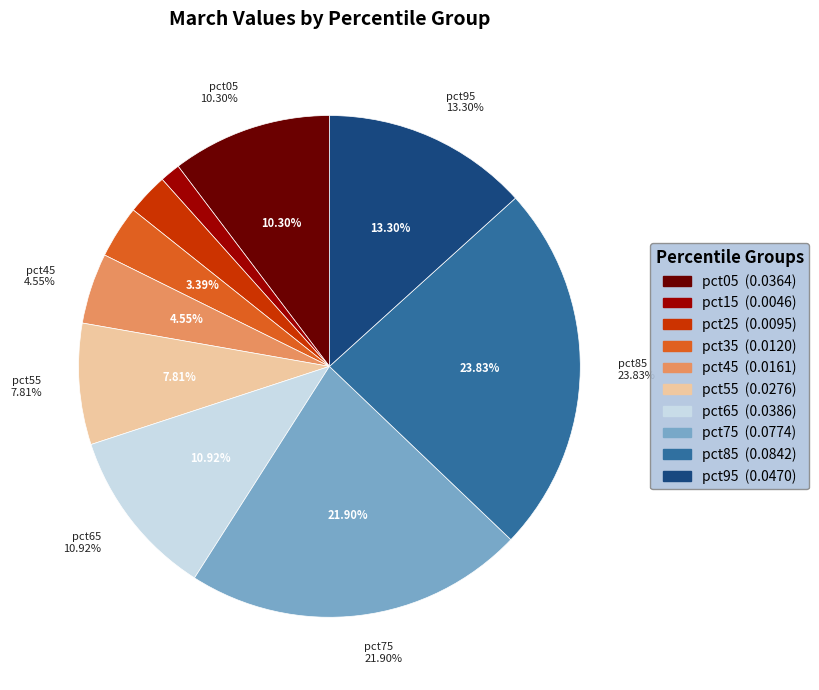

To the nearest percent, what portion does pct65 represent?

11%